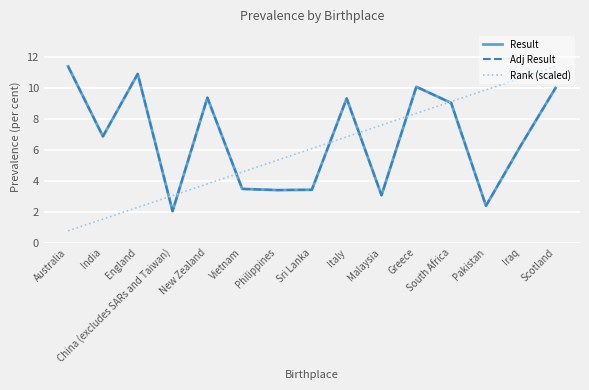

Which series has the widest spread of values?

Rank (scaled)